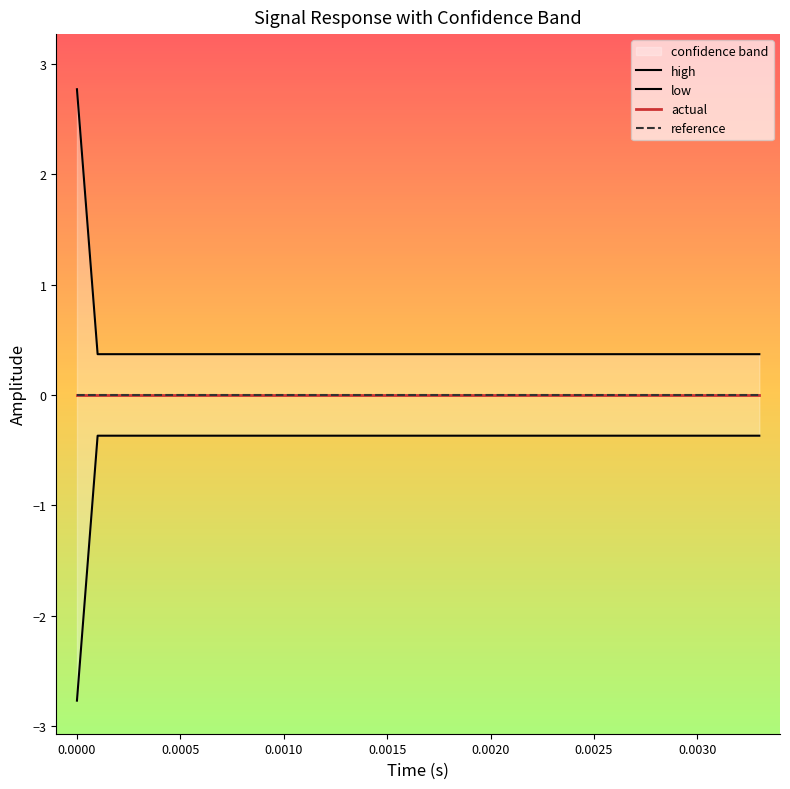

What is the difference between the highest and lowest values at 0.0030?

0.7